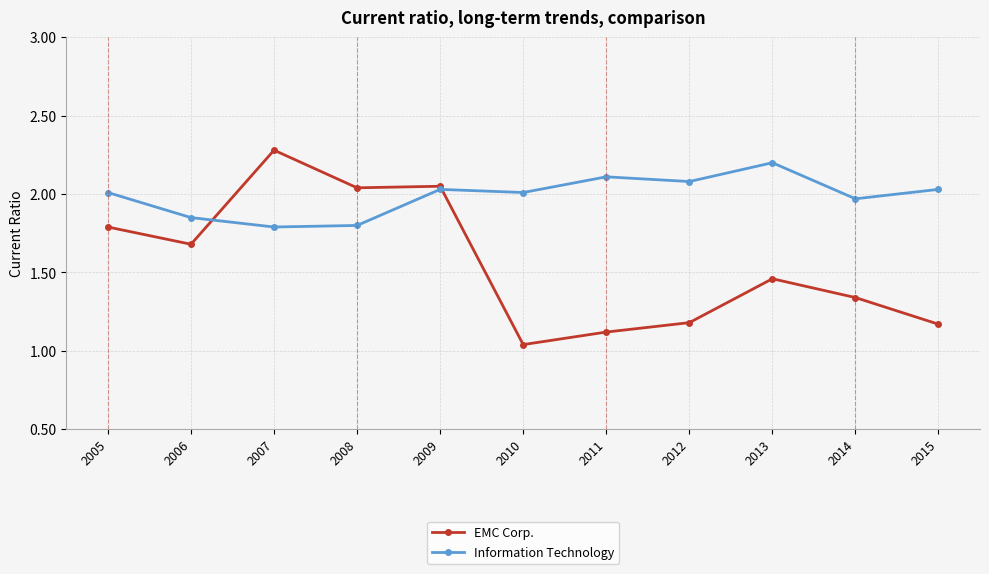

What is the sum of all Information Technology values?

21.9